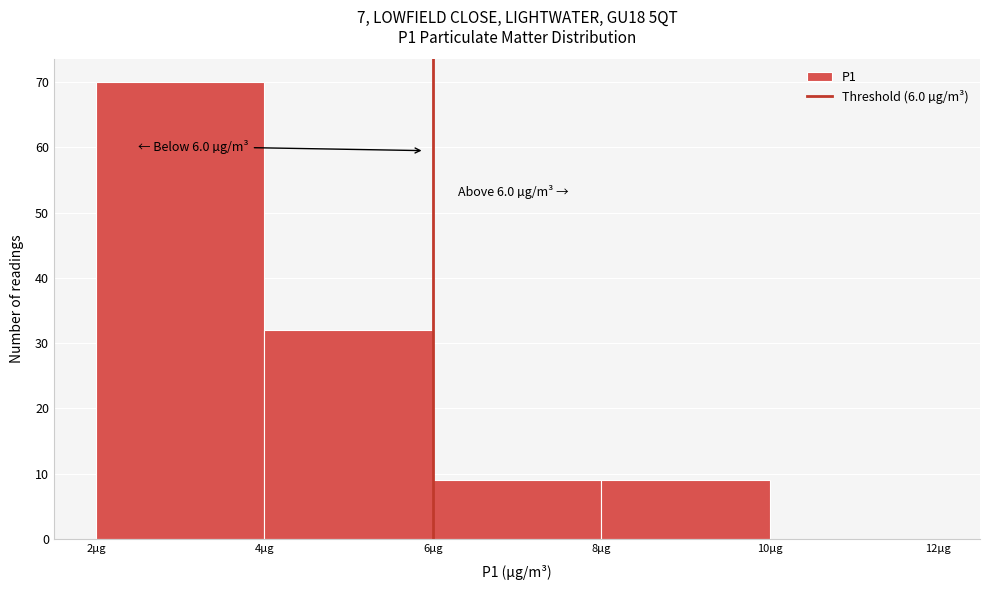

Over which range of the x-axis is the bar tallest?

2 to 4